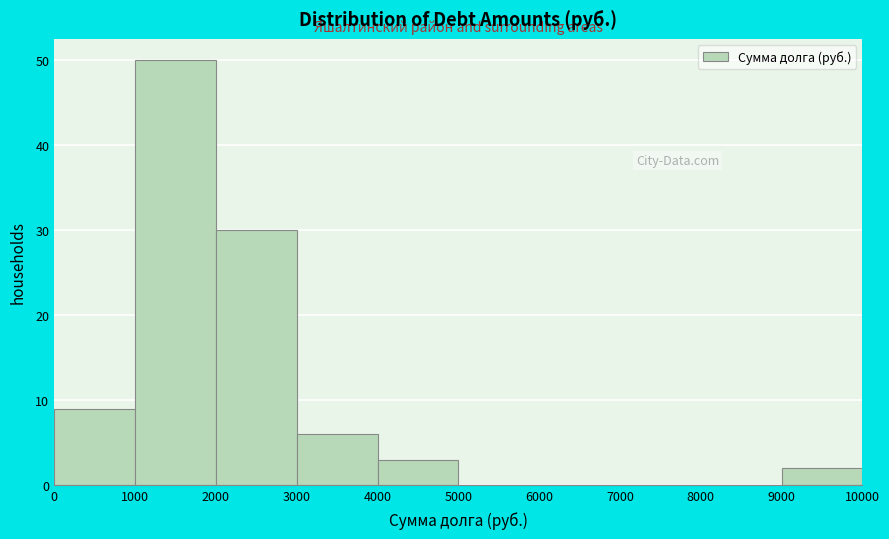

Reading left to right, transcribe this chart: for each bar, give the range it covers on the x-axis and its height. The values are not printed on the chart, so give them approximately, as read against the axis.

0 to 1000: 9
1000 to 2000: 50
2000 to 3000: 30
3000 to 4000: 6
4000 to 5000: 3
5000 to 6000: 0
6000 to 7000: 0
7000 to 8000: 0
8000 to 9000: 0
9000 to 10000: 2